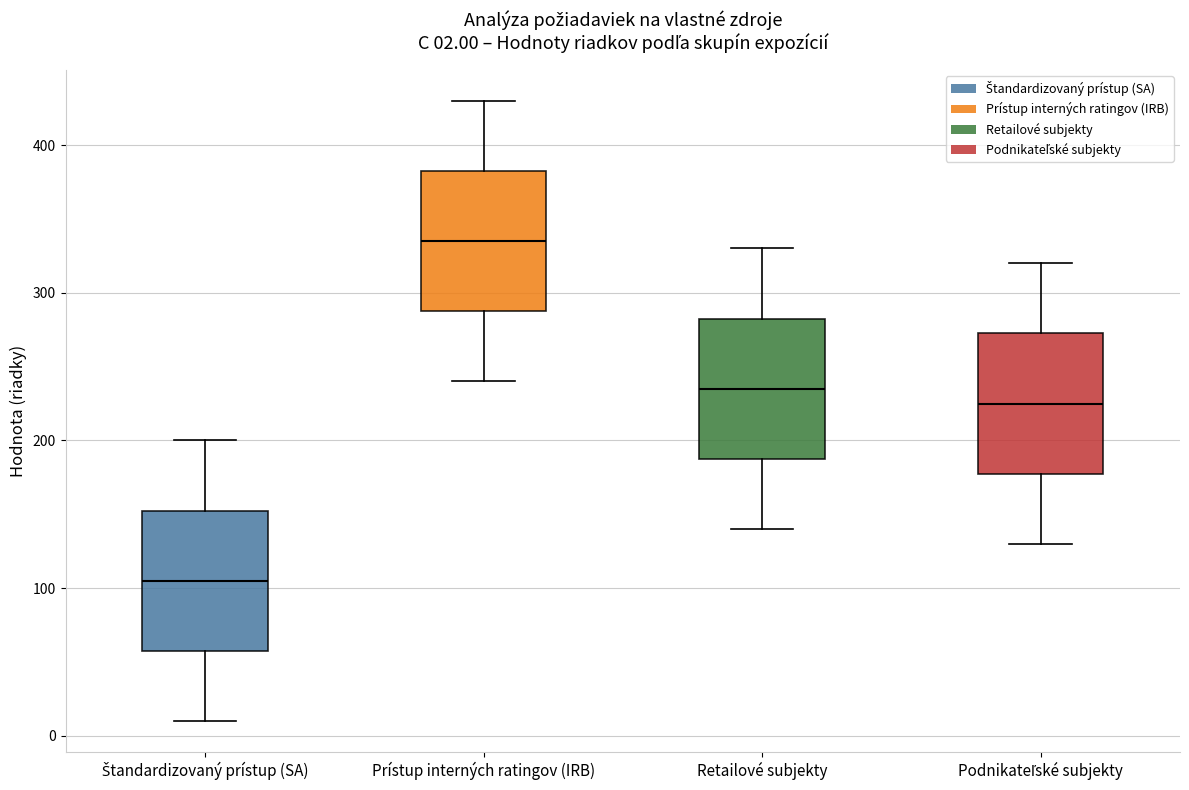

Which box has the lowest median line?

Štandardizovaný prístup (SA)